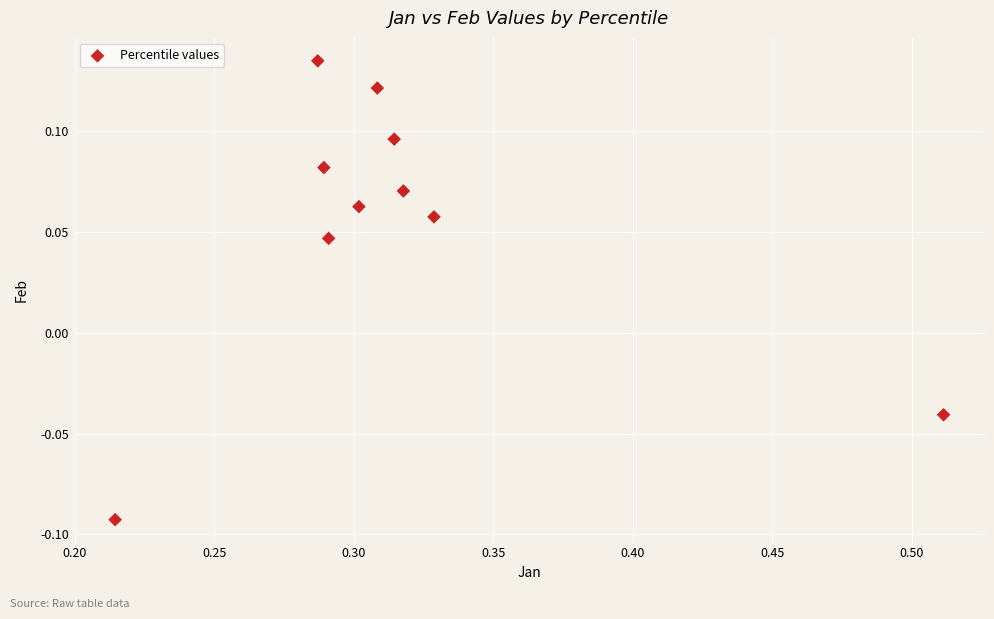

What is the average X value?

0.3